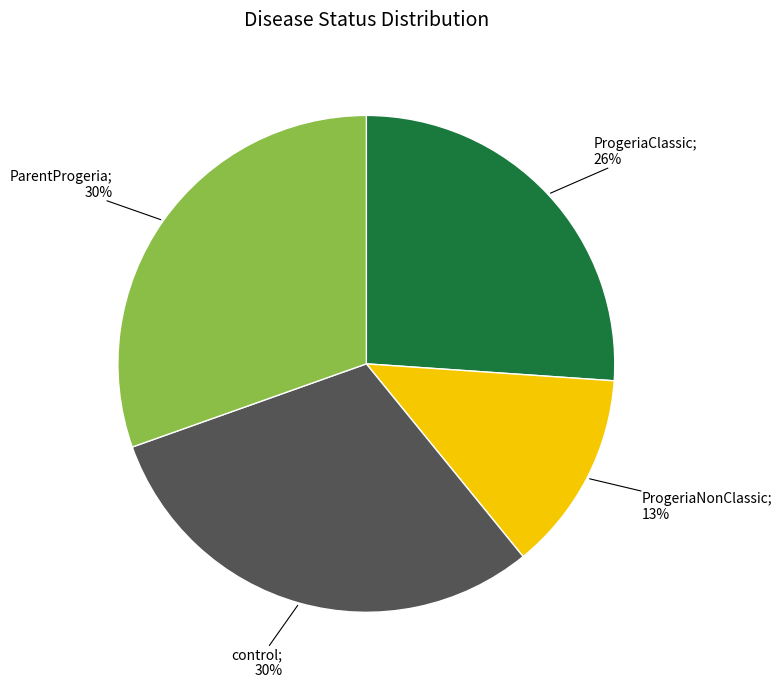

To the nearest percent, what is the average slice percentage?

25%